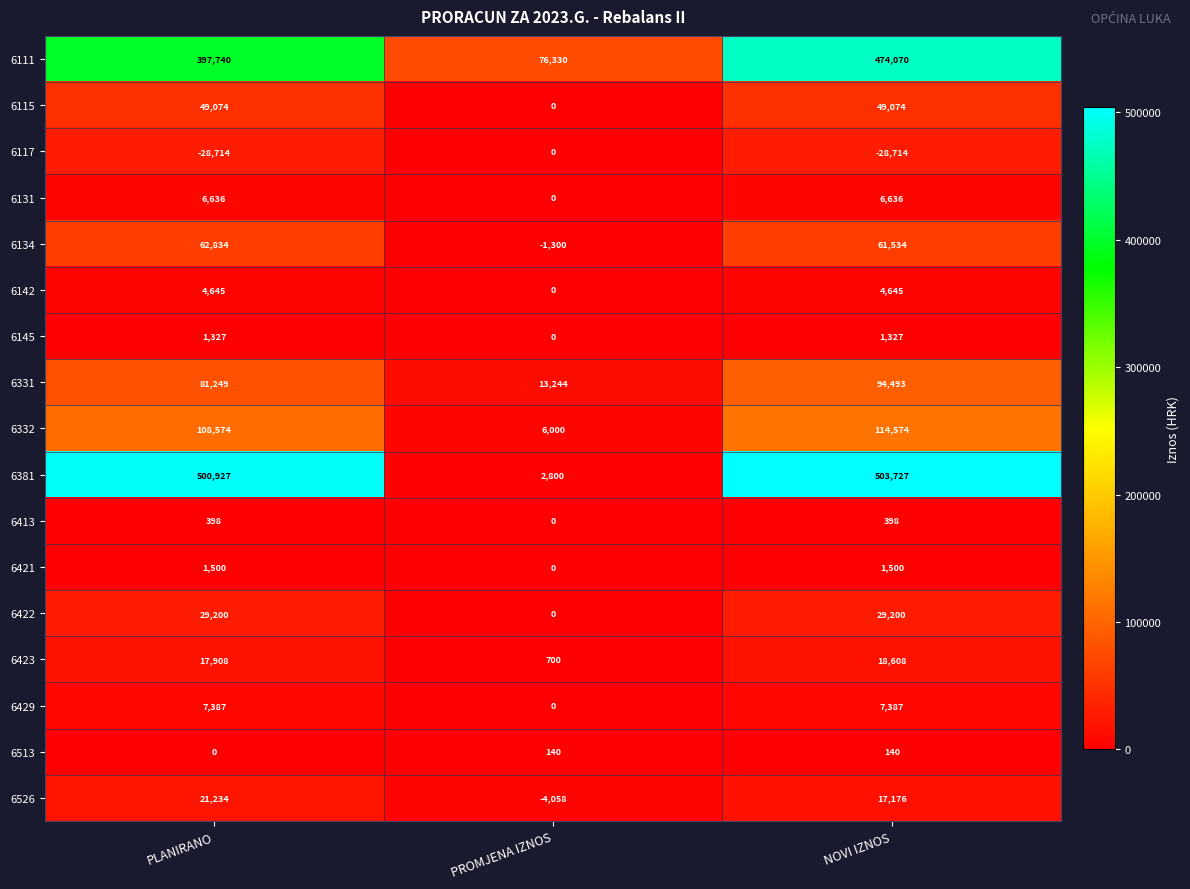

True or false: 6526 has a value of -4058 at PROMJENA IZNOS.

True